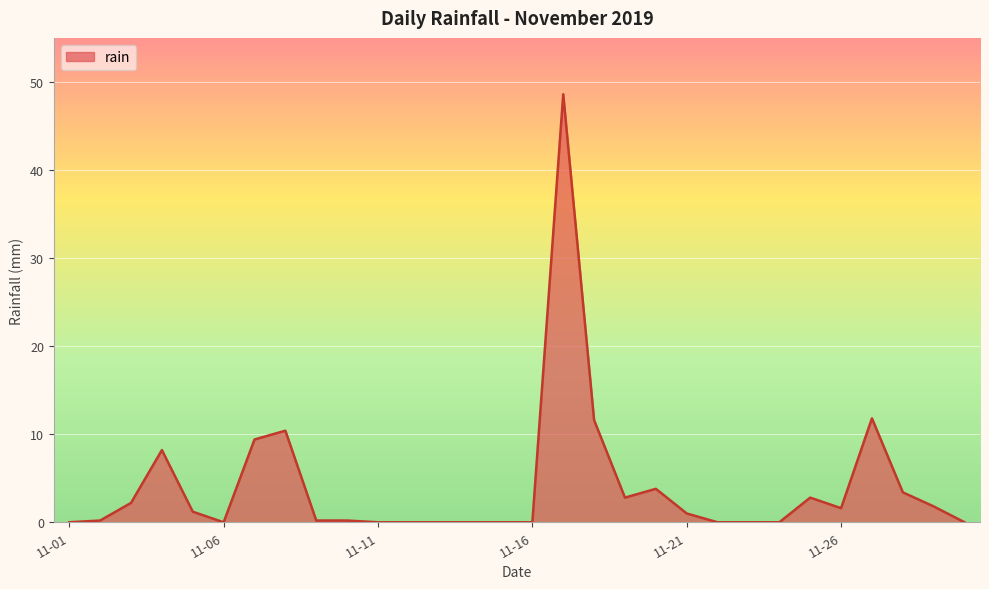

What is the greatest value displayed?

48.6